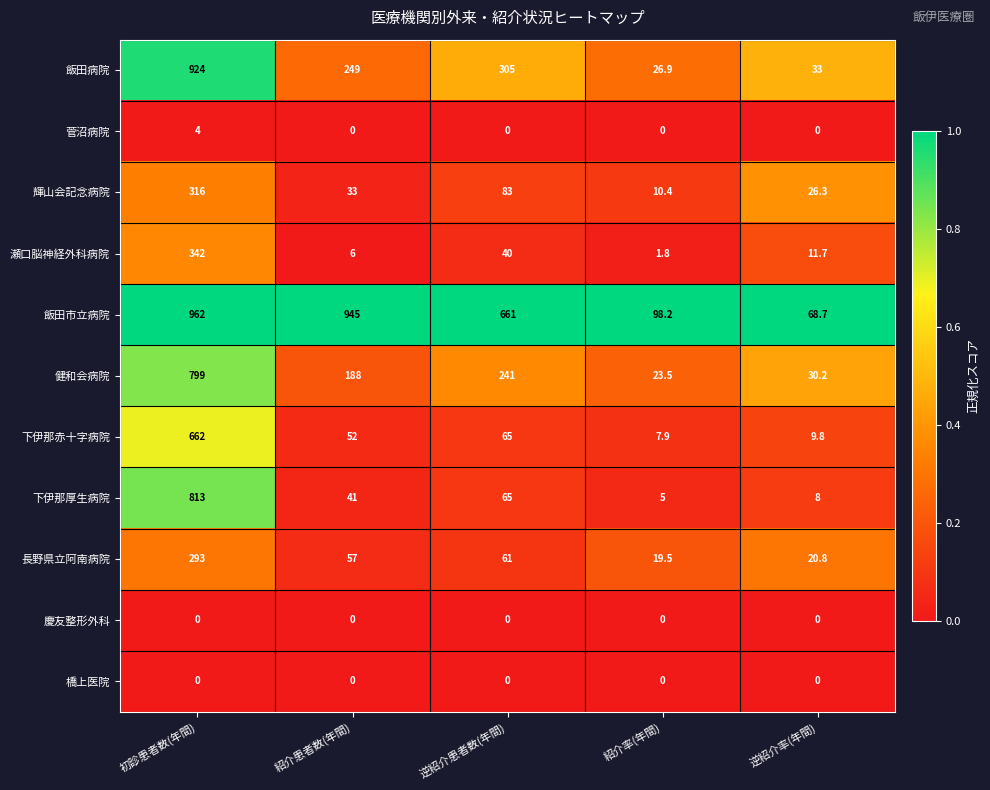

At how many categories does at least one series exceed 0?

5